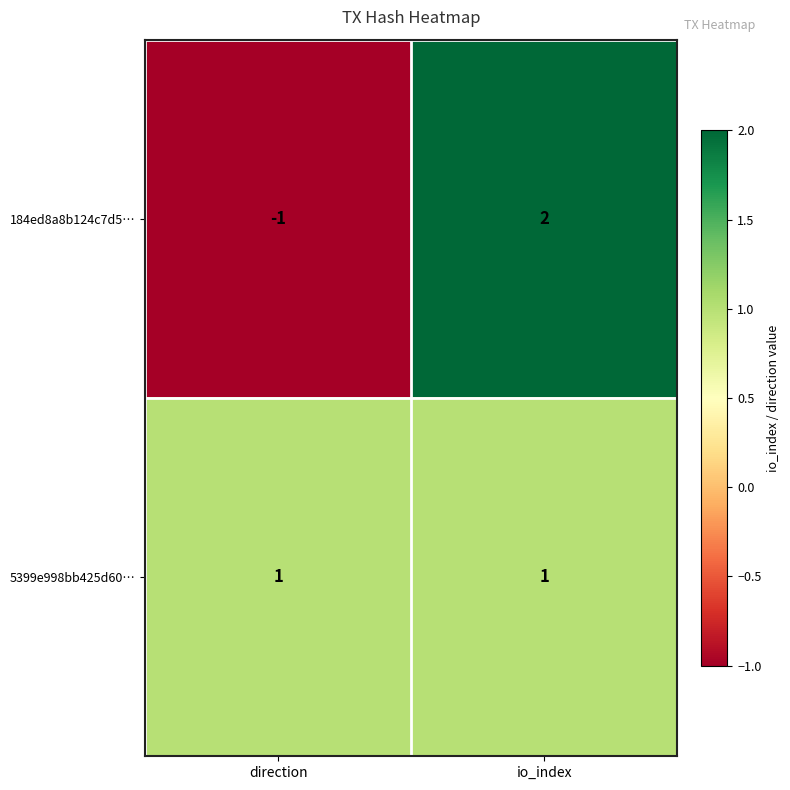

True or false: 184ed8a8b124c7d5… has a value of 2 at io_index.

True